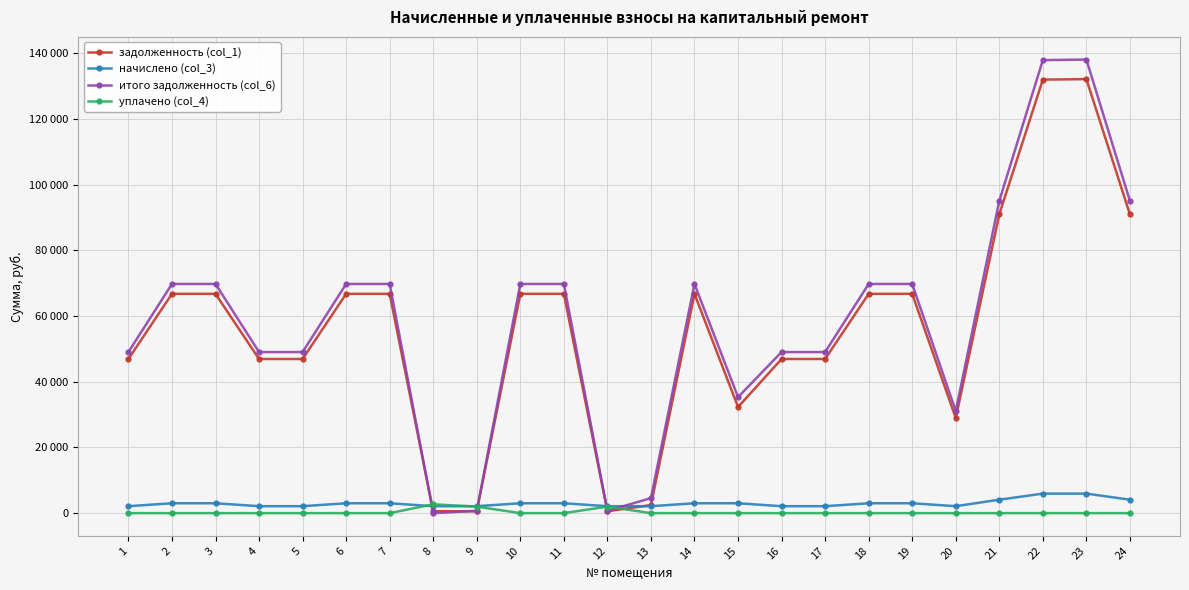

Which series changed the most between 6 and 18?

задолженность (col_1)